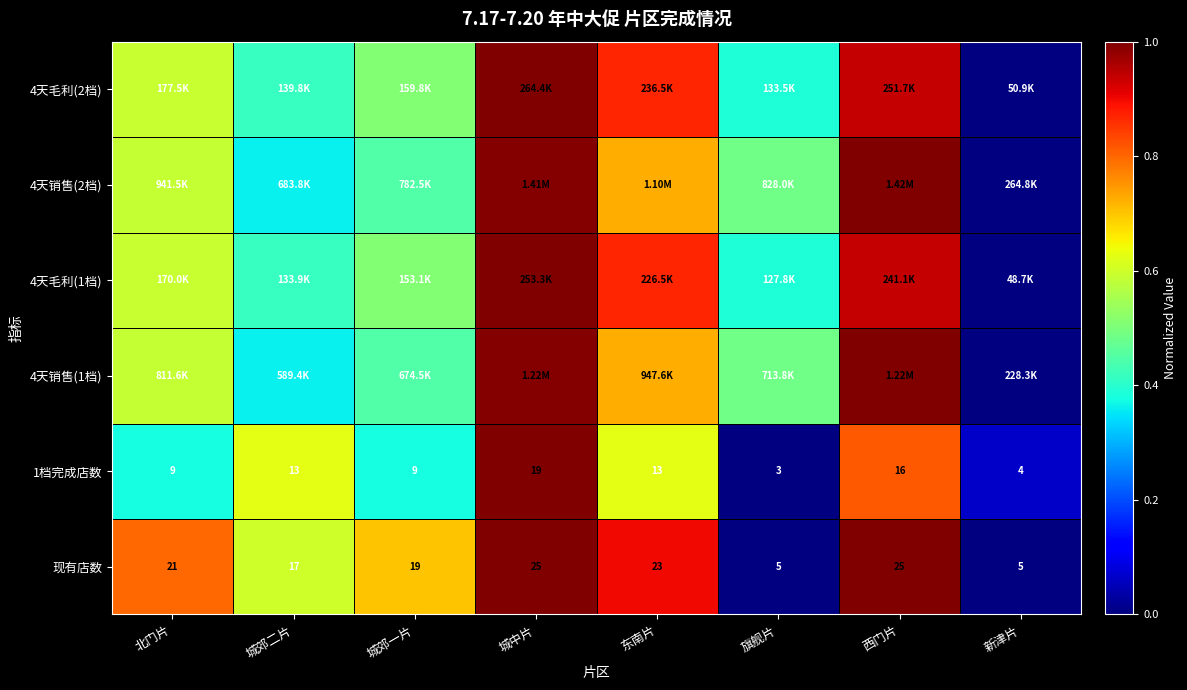

At which label does 1档完成店数 reach its minimum?

旗舰片